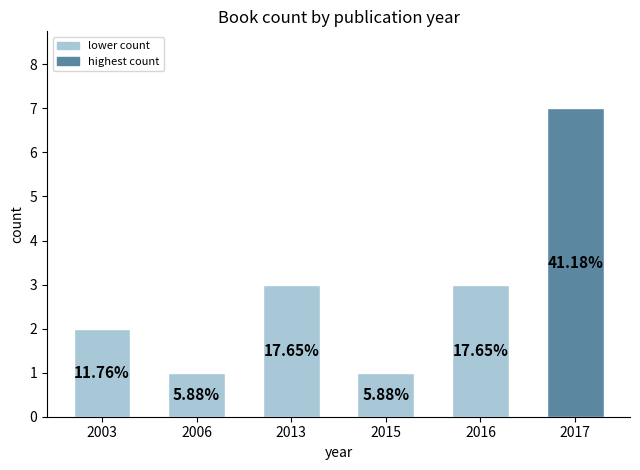

At which label is the value closest to 4?

2013